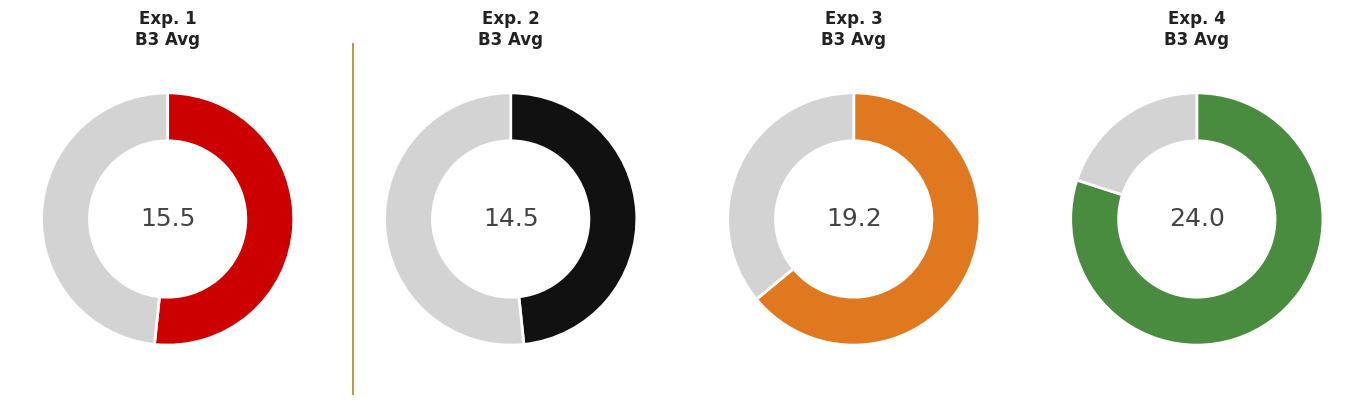

Is it true that Exp. 2 is 20% of the pie?

True